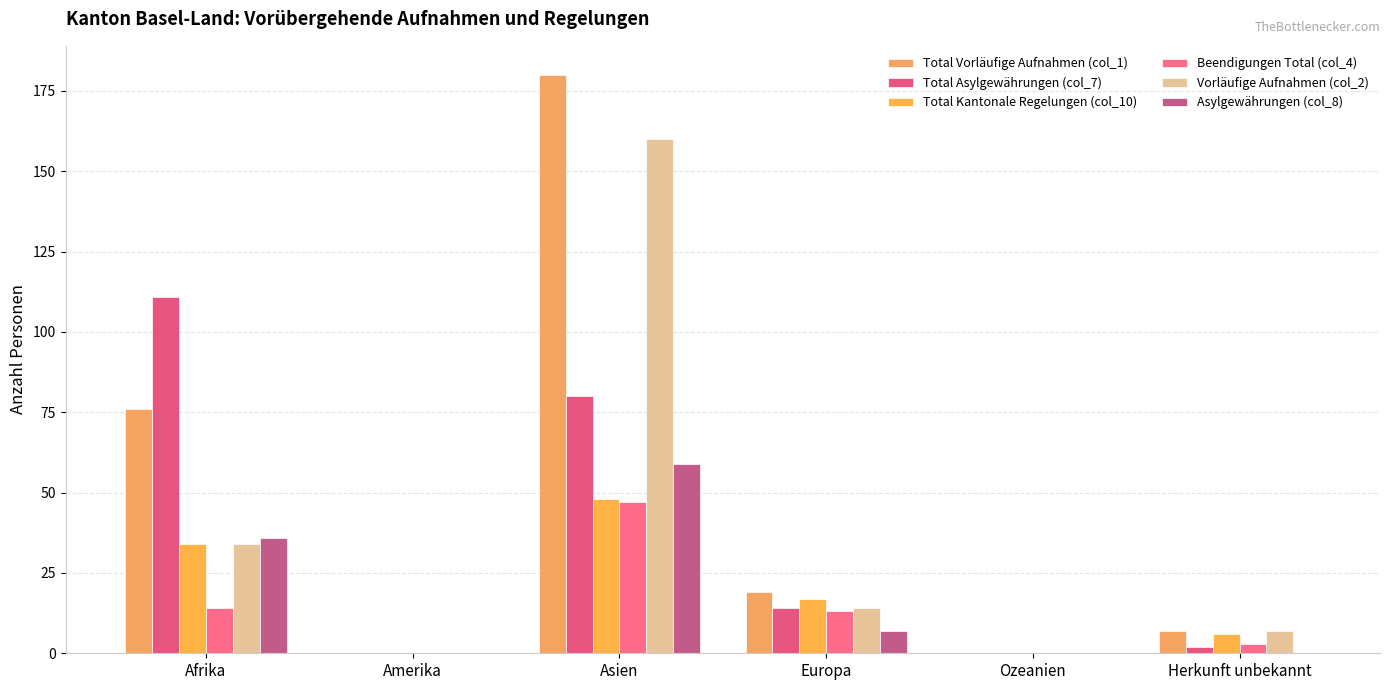

What is the difference between the Total Asylgewährungen (col_7) values at Ozeanien and Herkunft unbekannt?

2